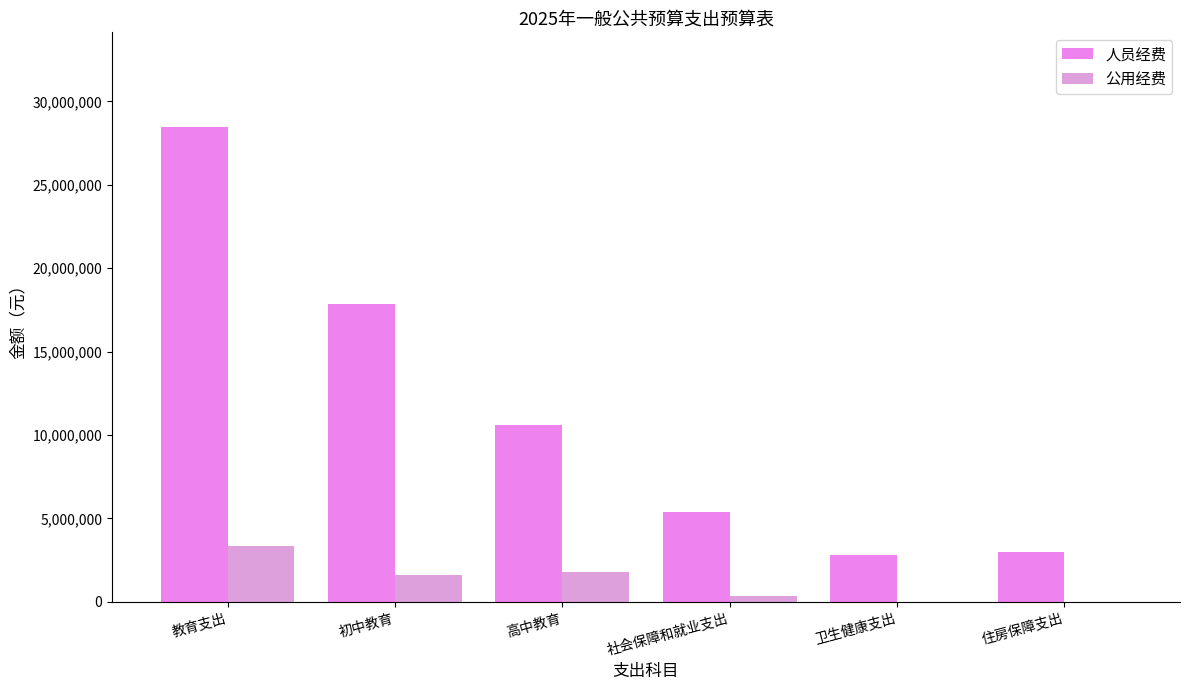

Which series has the widest spread of values?

人员经费